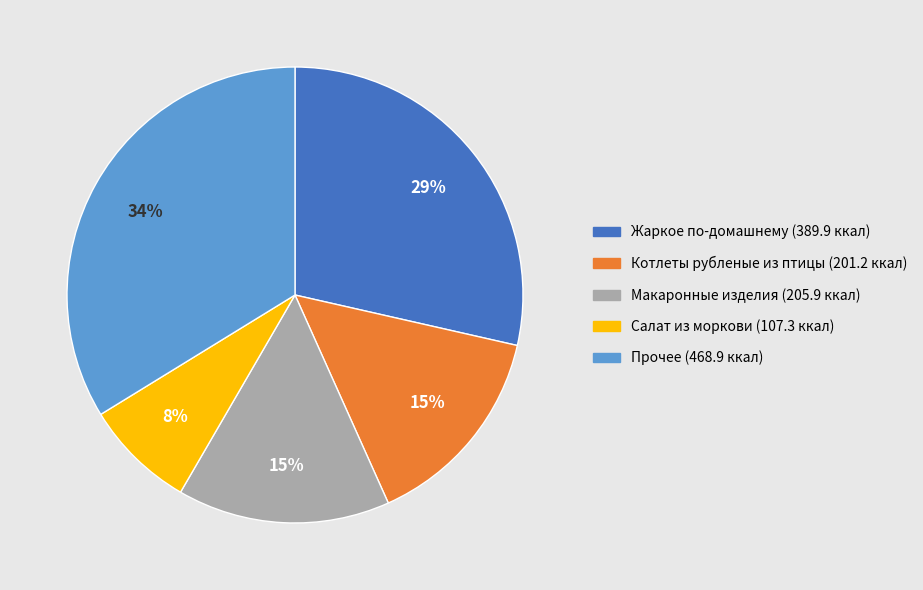

To the nearest percent, what is the average slice percentage?

20%